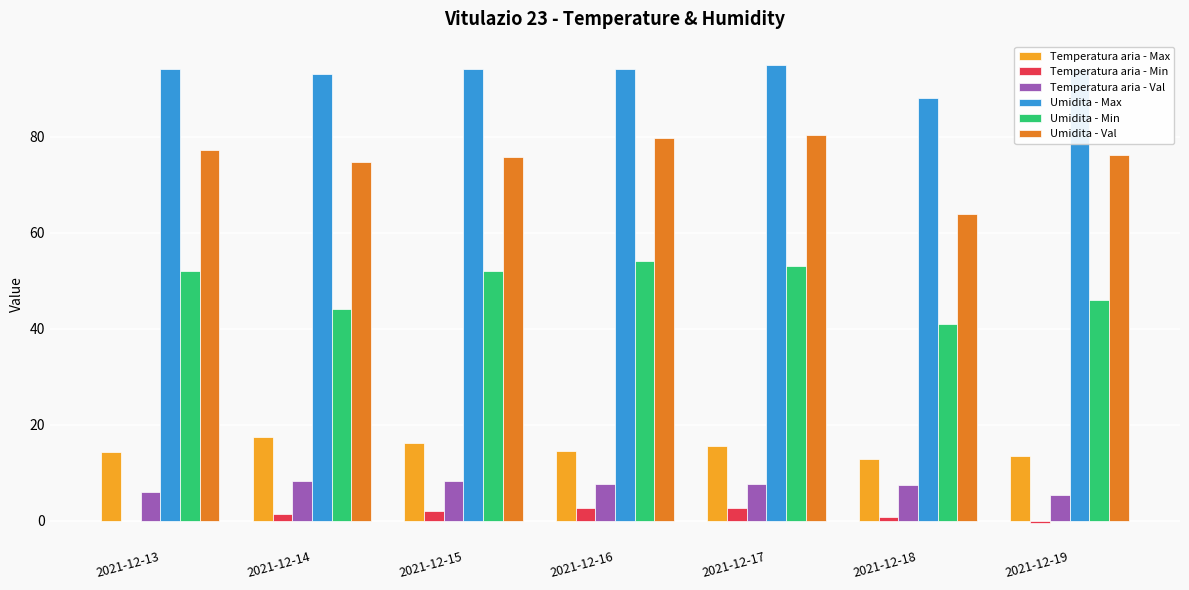

At which category does the chart reach its peak across all series?

2021-12-17